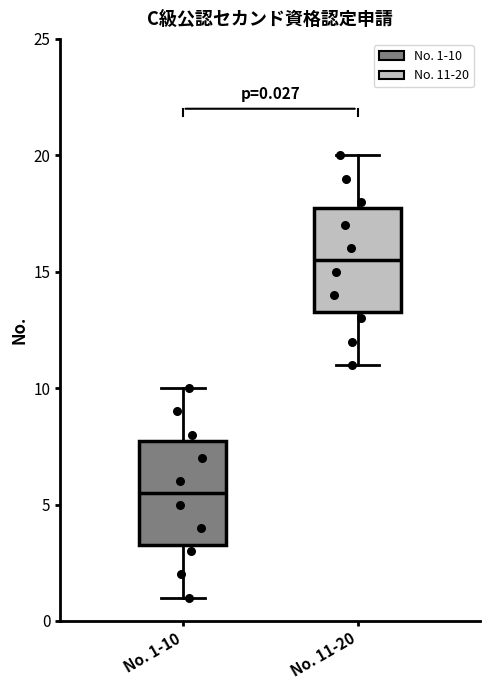

Which box's median line is the lowest?

No. 1-10